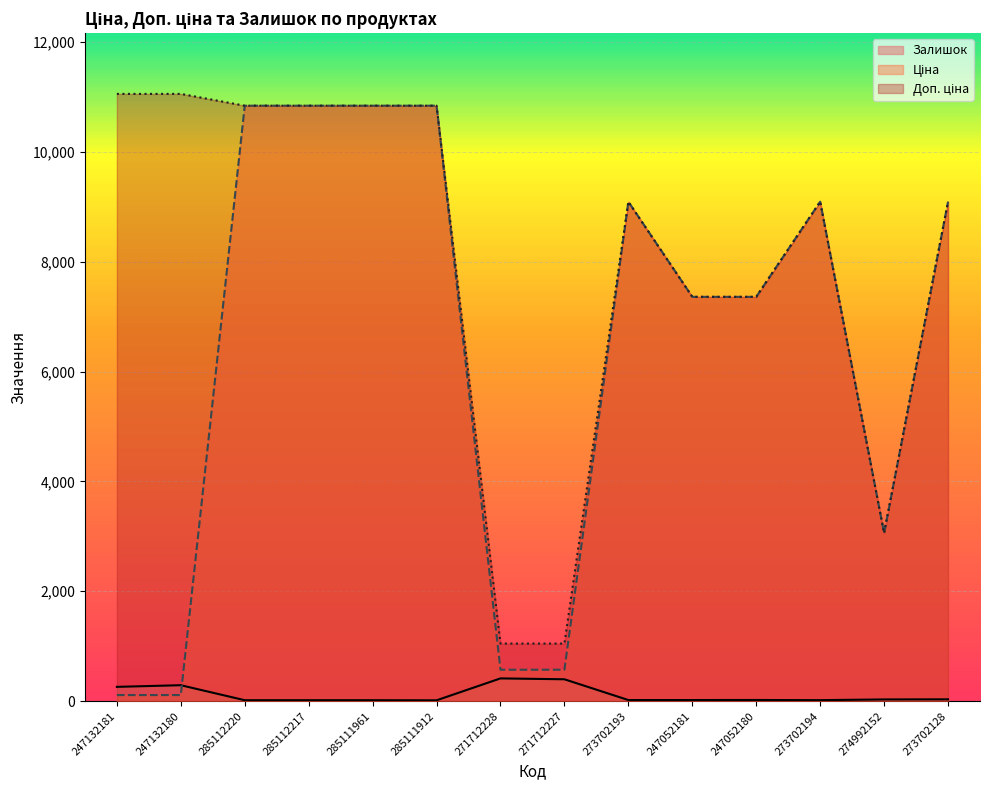

Reading left to right, extract all data points from this chart.

Ціна: 110.5	110.5	10840.1	10840.1	10840.1	10840.1	571.6	571.6	9092.0	7360.2	7360.2	9092.0	3059.7	9092.0
Доп. ціна: 11055.0	11055.0	10840.1	10840.1	10840.1	10840.1	1048.0	1048.0	9092.0	7360.2	7360.2	9092.0	3060.0	9092.0
Залишок: 260.0	290.0	17.0	17.0	17.0	15.0	414.0	398.0	20.0	20.0	21.0	18.0	31.0	33.0